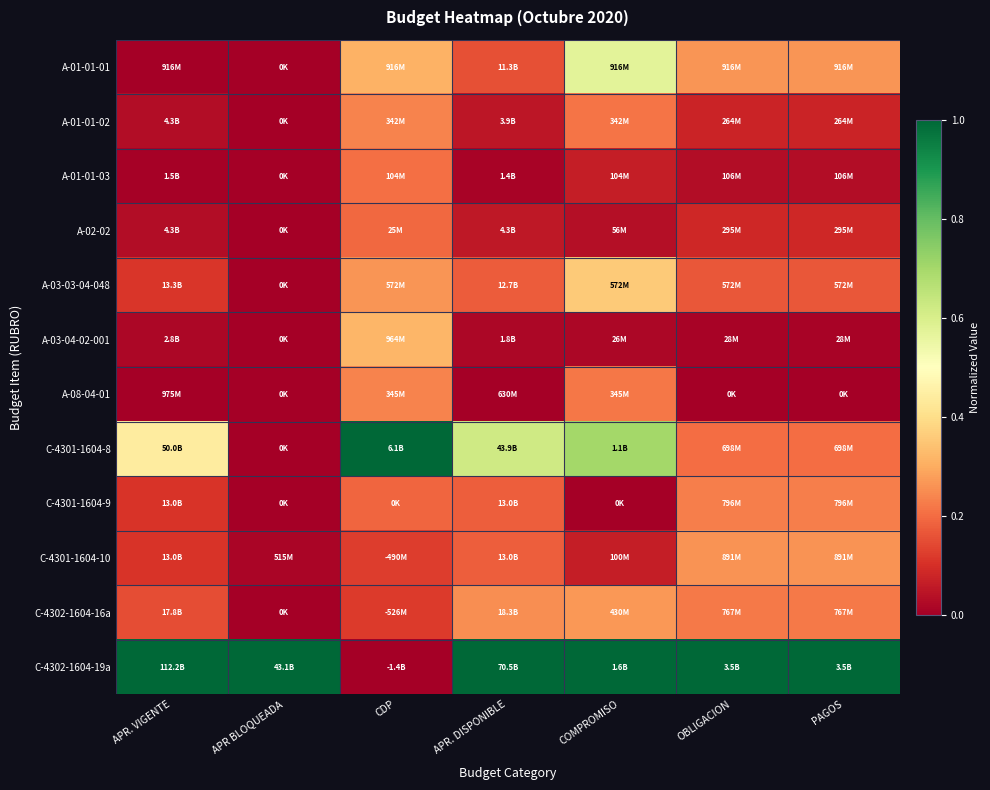

Reading left to right, list all the values displayed in this chart.

A-01-01-01: APR. VIGENTE=0.0	APR BLOQUEADA=0.0	CDP=0.3	APR. DISPONIBLE=0.2	COMPROMISO=0.6	OBLIGACION=0.3	PAGOS=0.3
A-01-01-02: APR. VIGENTE=0.0	APR BLOQUEADA=0.0	CDP=0.2	APR. DISPONIBLE=0.0	COMPROMISO=0.2	OBLIGACION=0.1	PAGOS=0.1
A-01-01-03: APR. VIGENTE=0.0	APR BLOQUEADA=0.0	CDP=0.2	APR. DISPONIBLE=0.0	COMPROMISO=0.1	OBLIGACION=0.0	PAGOS=0.0
A-02-02: APR. VIGENTE=0.0	APR BLOQUEADA=0.0	CDP=0.2	APR. DISPONIBLE=0.1	COMPROMISO=0.0	OBLIGACION=0.1	PAGOS=0.1
A-03-03-04-048: APR. VIGENTE=0.1	APR BLOQUEADA=0.0	CDP=0.3	APR. DISPONIBLE=0.2	COMPROMISO=0.4	OBLIGACION=0.2	PAGOS=0.2
A-03-04-02-001: APR. VIGENTE=0.0	APR BLOQUEADA=0.0	CDP=0.3	APR. DISPONIBLE=0.0	COMPROMISO=0.0	OBLIGACION=0.0	PAGOS=0.0
A-08-04-01: APR. VIGENTE=0.0	APR BLOQUEADA=0.0	CDP=0.2	APR. DISPONIBLE=0.0	COMPROMISO=0.2	OBLIGACION=0.0	PAGOS=0.0
C-4301-1604-8: APR. VIGENTE=0.4	APR BLOQUEADA=0.0	CDP=1.0	APR. DISPONIBLE=0.6	COMPROMISO=0.7	OBLIGACION=0.2	PAGOS=0.2
C-4301-1604-9: APR. VIGENTE=0.1	APR BLOQUEADA=0.0	CDP=0.2	APR. DISPONIBLE=0.2	COMPROMISO=0.0	OBLIGACION=0.2	PAGOS=0.2
C-4301-1604-10: APR. VIGENTE=0.1	APR BLOQUEADA=0.0	CDP=0.1	APR. DISPONIBLE=0.2	COMPROMISO=0.1	OBLIGACION=0.3	PAGOS=0.3
C-4302-1604-16a: APR. VIGENTE=0.2	APR BLOQUEADA=0.0	CDP=0.1	APR. DISPONIBLE=0.3	COMPROMISO=0.3	OBLIGACION=0.2	PAGOS=0.2
C-4302-1604-19a: APR. VIGENTE=1.0	APR BLOQUEADA=1.0	CDP=0.0	APR. DISPONIBLE=1.0	COMPROMISO=1.0	OBLIGACION=1.0	PAGOS=1.0